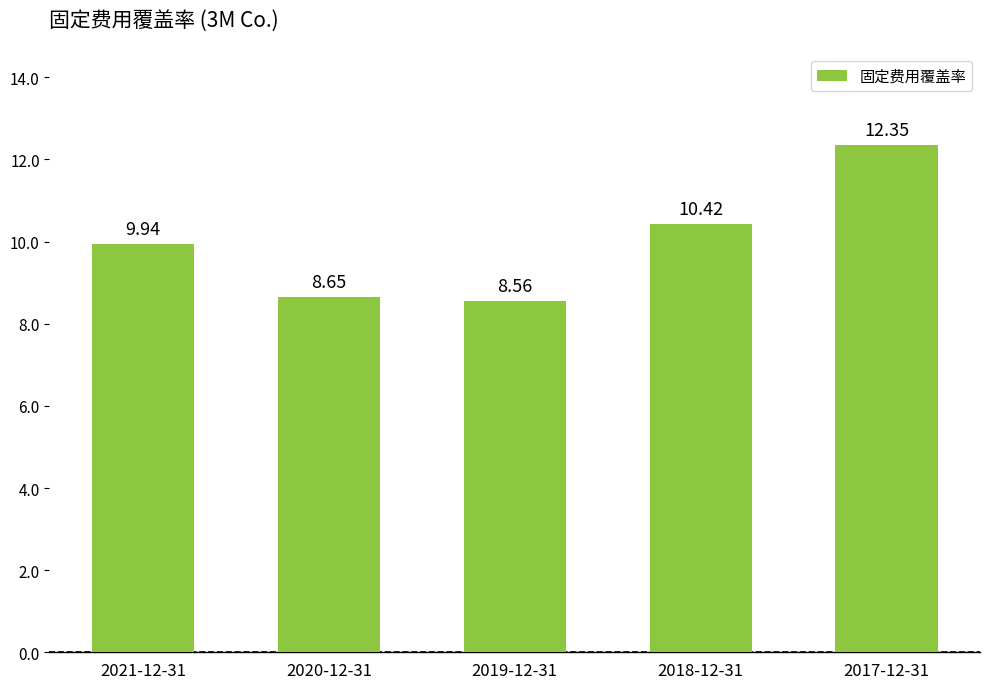

The chart shows a value of 16.6 at 2018-12-31. True or false?

False